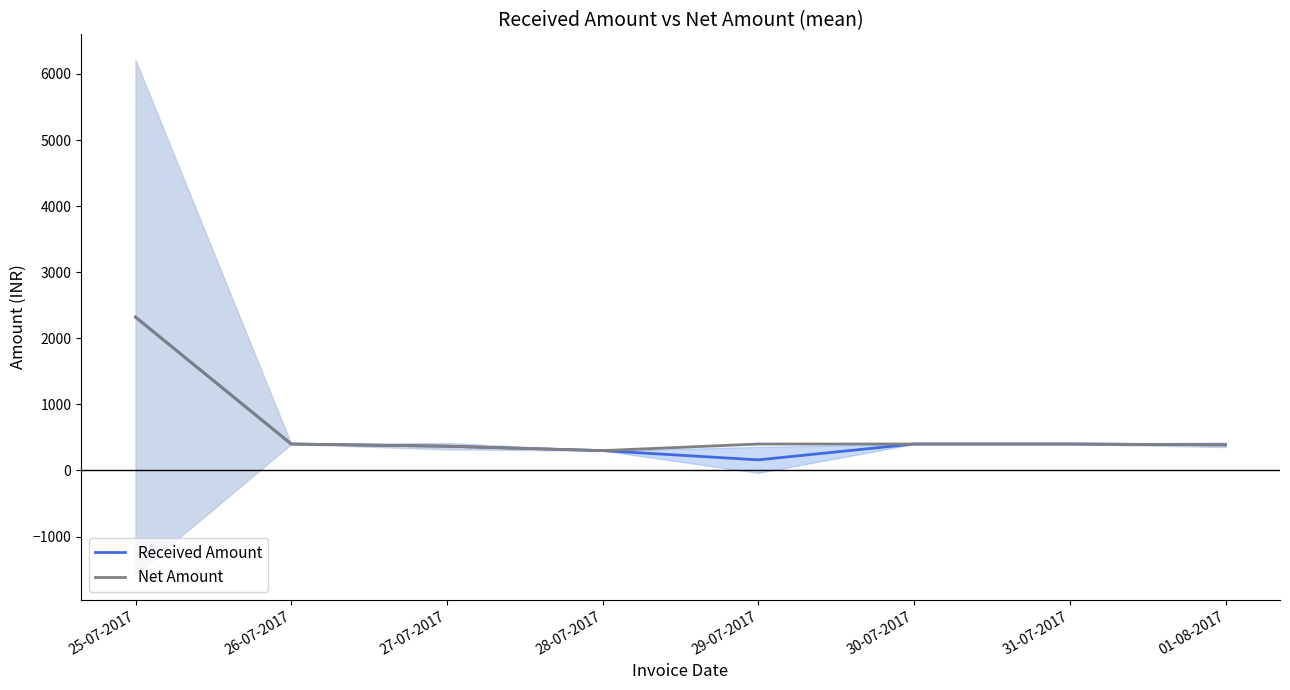

Which category has the highest value in the Received Amount series?

25-07-2017